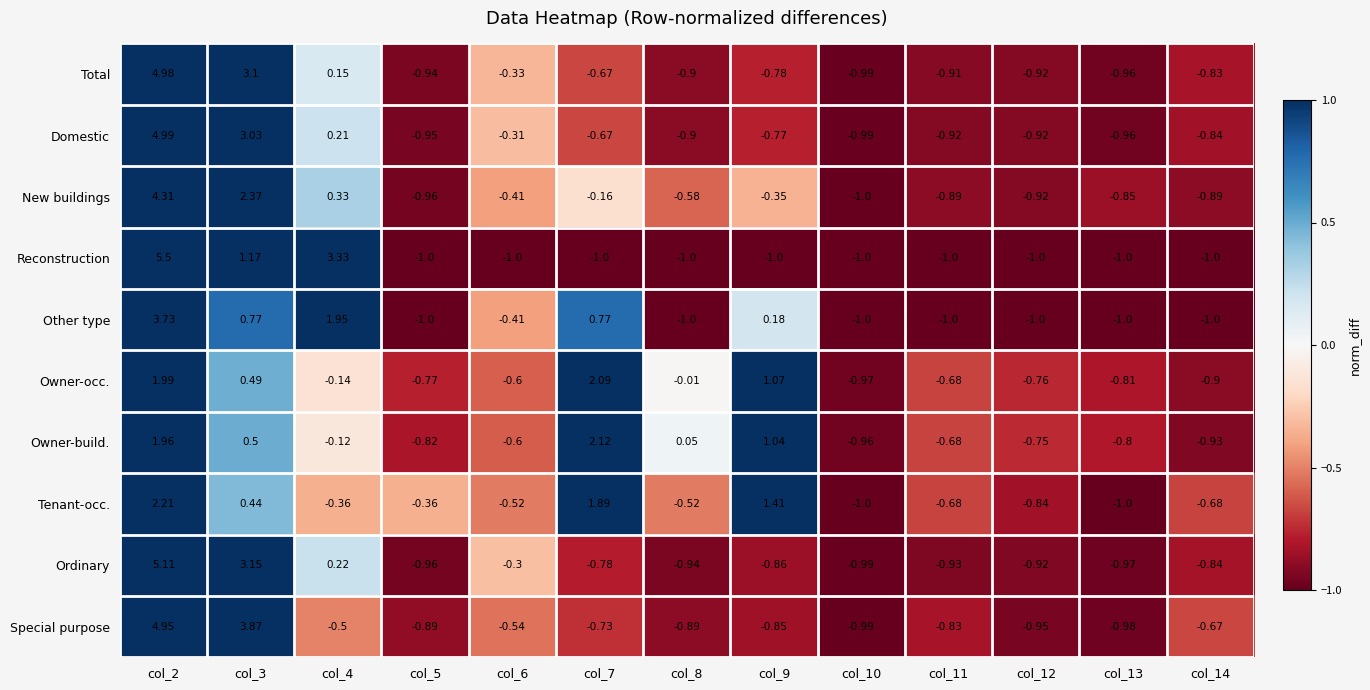

At how many categories does at least one series exceed 3?

3